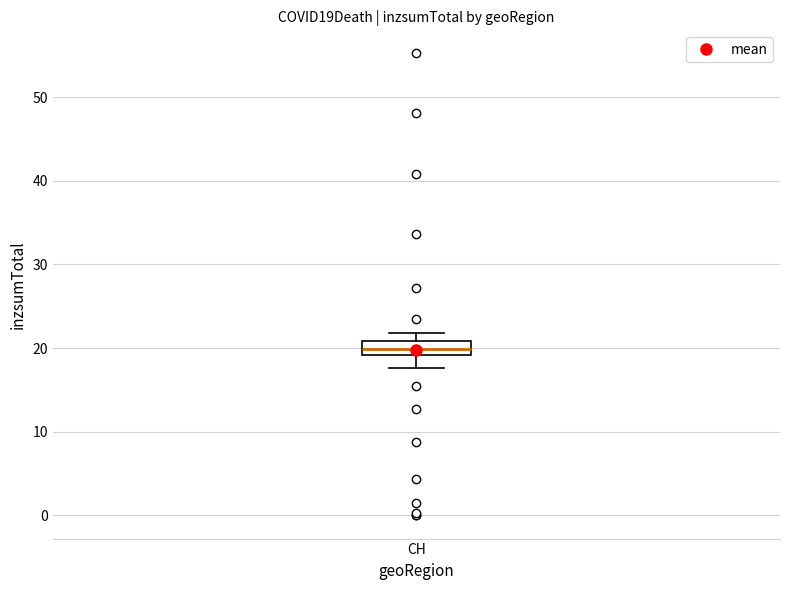

Where does the upper whisker of the box for CH end on the y-axis? The values are not printed on the chart, so give them approximately, as read against the axis.

22